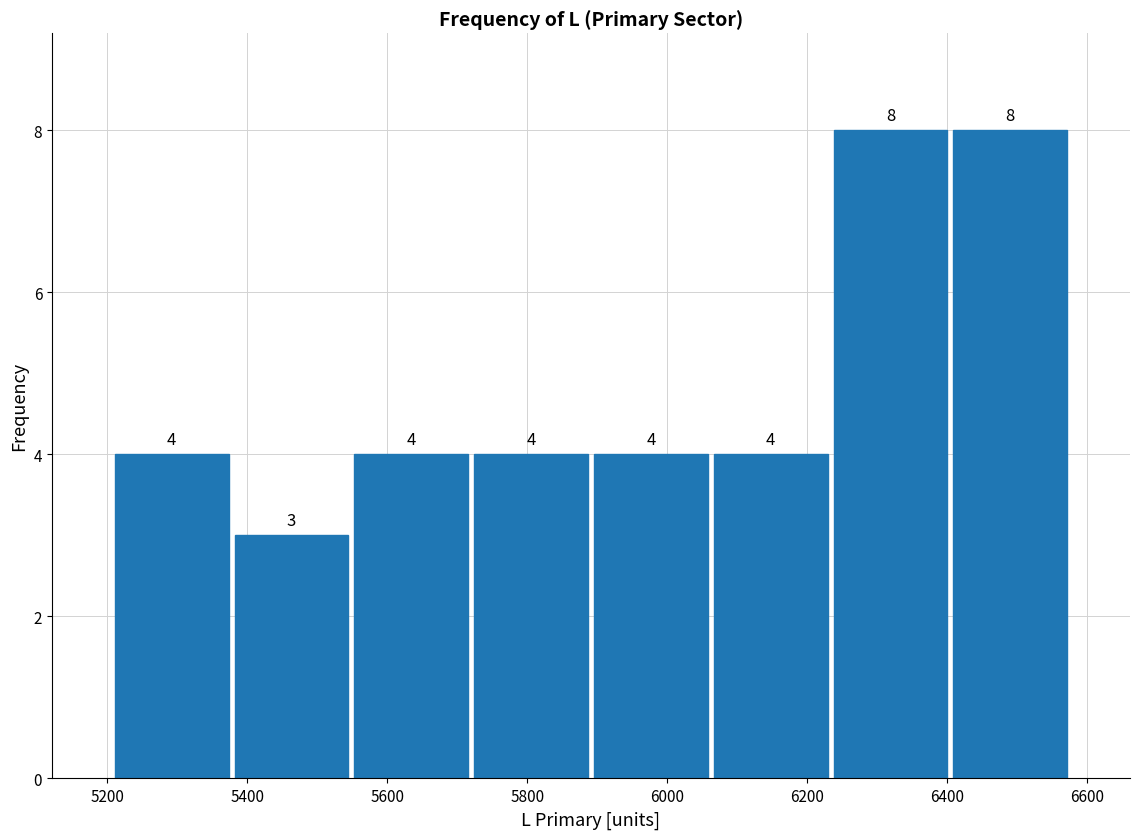

Reading left to right, list every bar in this chart as the range it spans on the x-axis followed by its height. The bar edges are not printed on the chart, so give them approximately, as read against the axis.

5200 to 5380: 4
5380 to 5540: 3
5540 to 5720: 4
5720 to 5900: 4
5900 to 6060: 4
6060 to 6240: 4
6240 to 6400: 8
6400 to 6580: 8